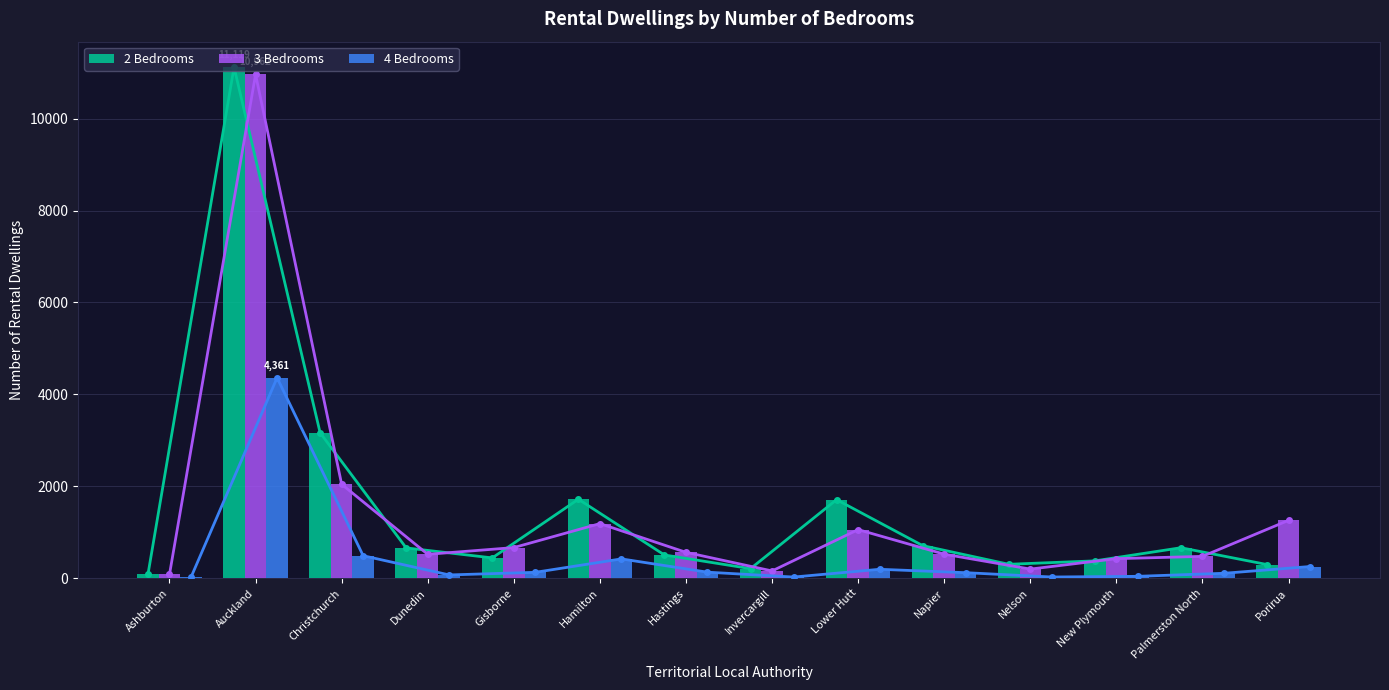

What is the greatest value displayed?

11119